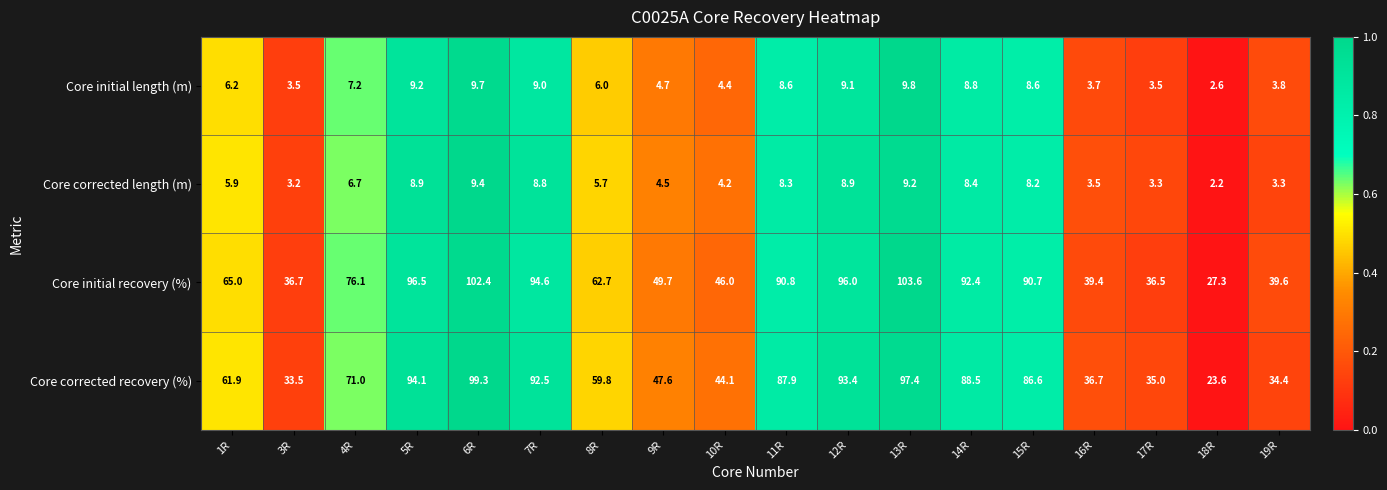

List the series in order of their peak value, highest first.

Core initial recovery (%), Core corrected recovery (%), Core initial length (m), Core corrected length (m)